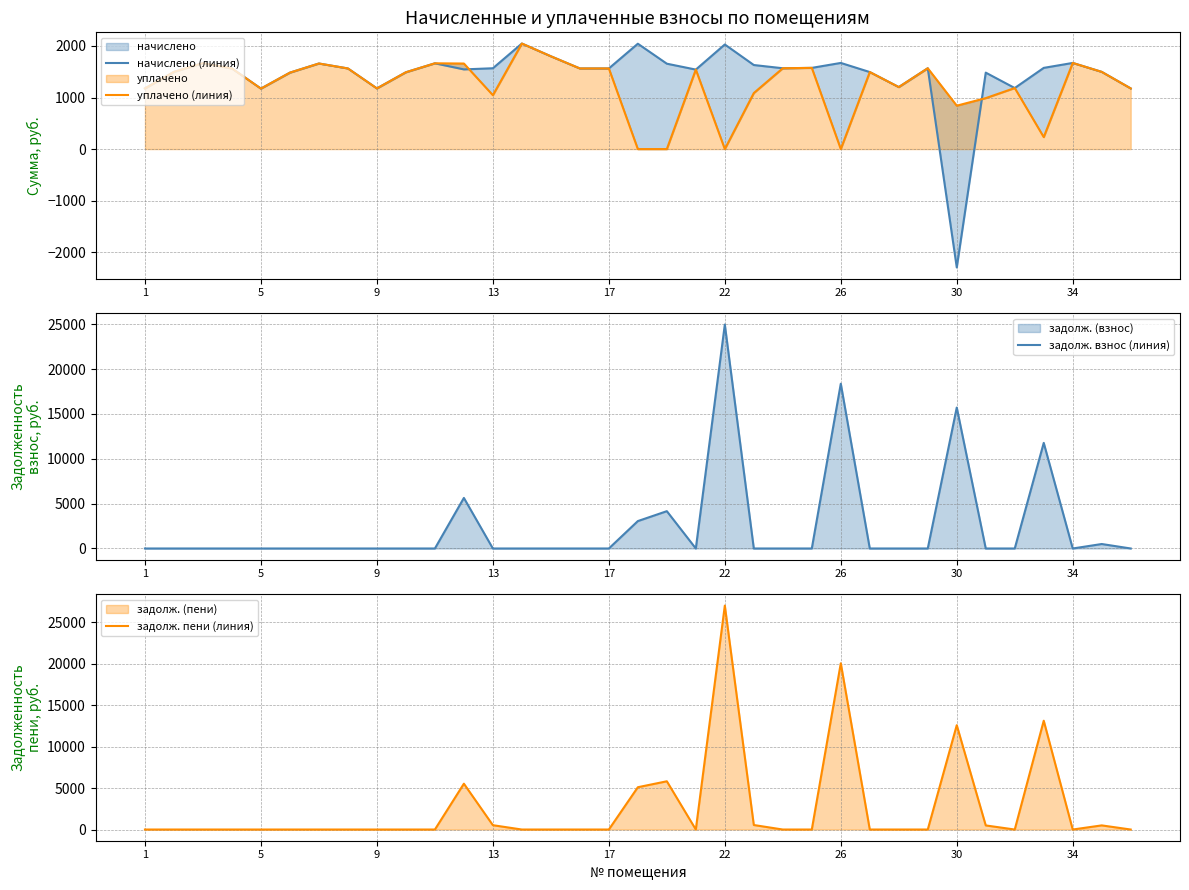

What is the maximum value for задолж. пени (линия)?

26985.9